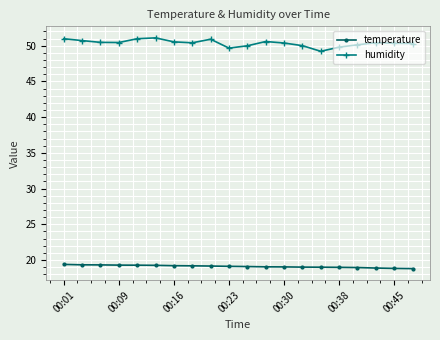

List the series in order of their overall mean, highest first.

humidity, temperature